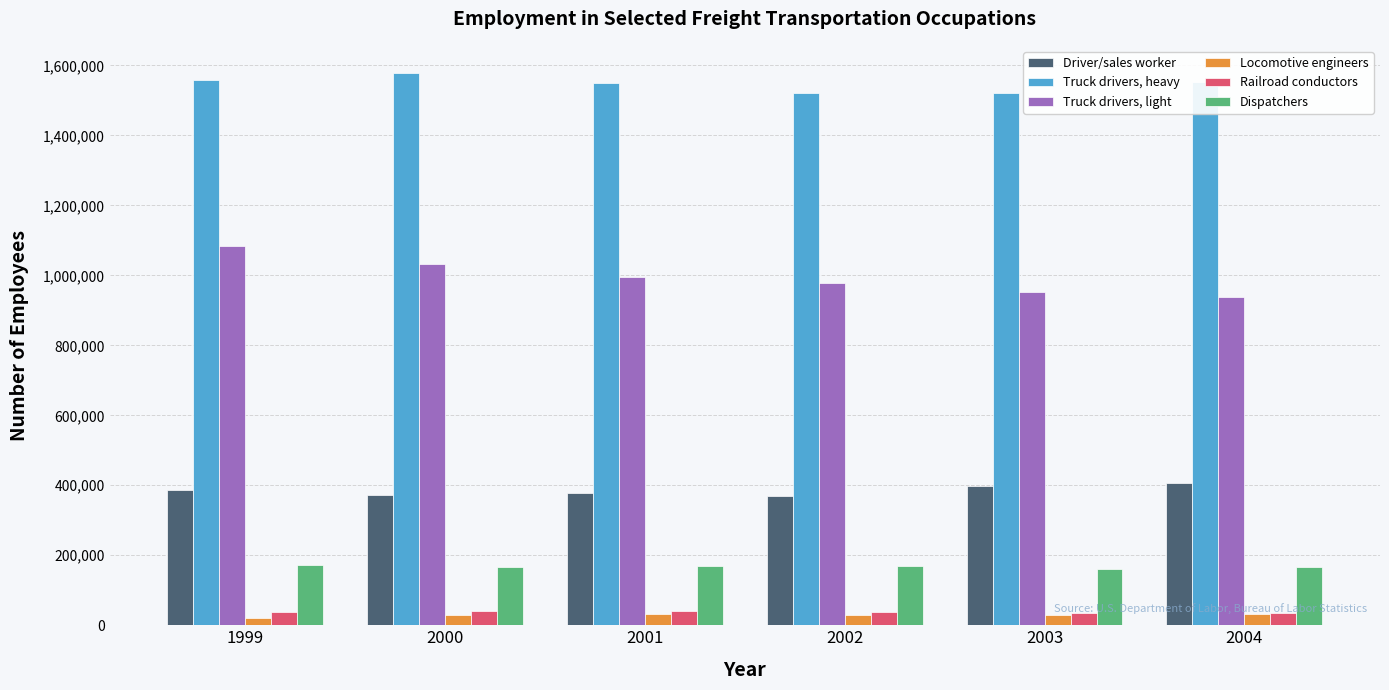

Which series changed the most between 1999 and 2004?

Truck drivers, light